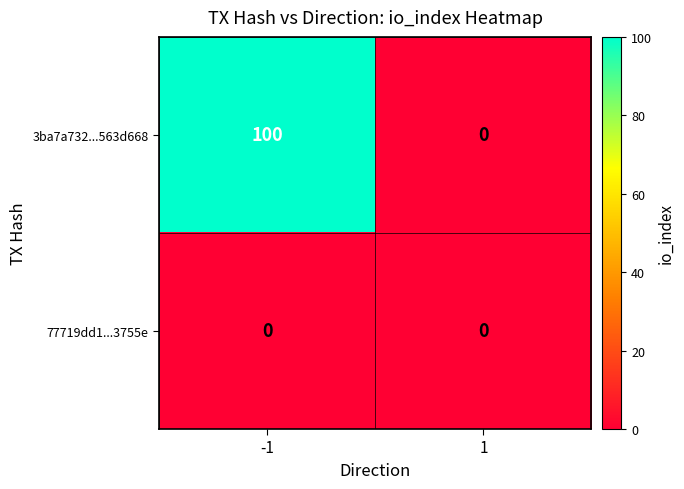

Which series has the largest total across all categories?

3ba7a732...563d668